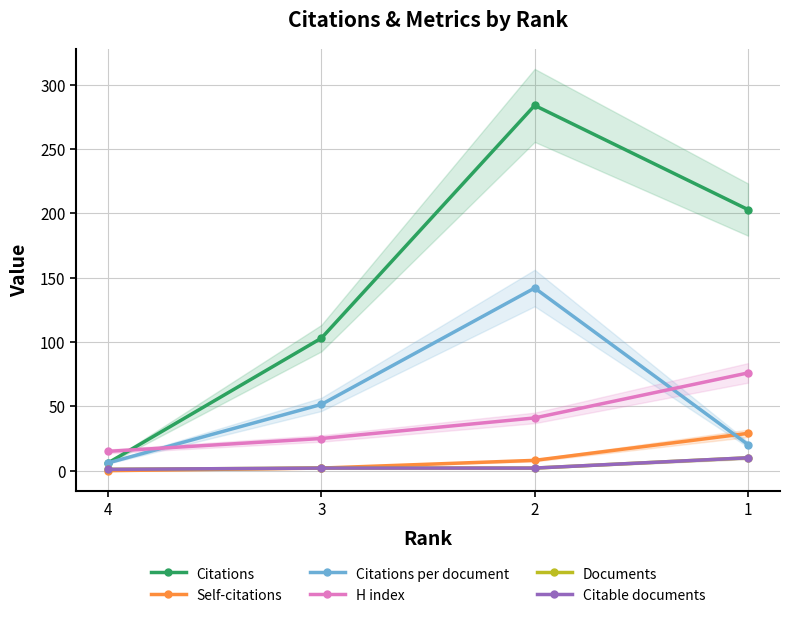

The Citable documents series shows 2.0 at 2. True or false?

True